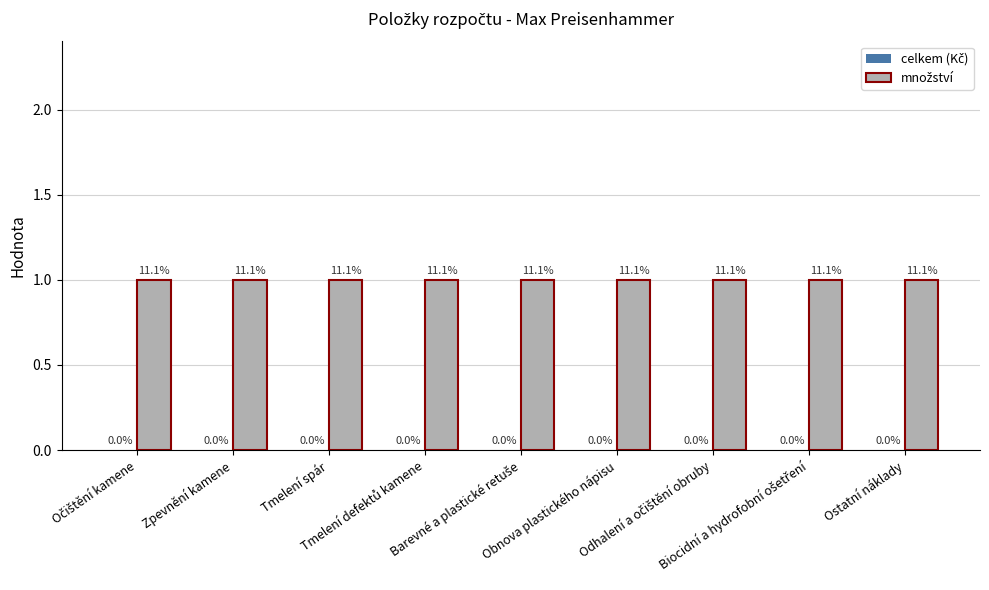

At which category is the sum across all series the highest?

Očištění kamene